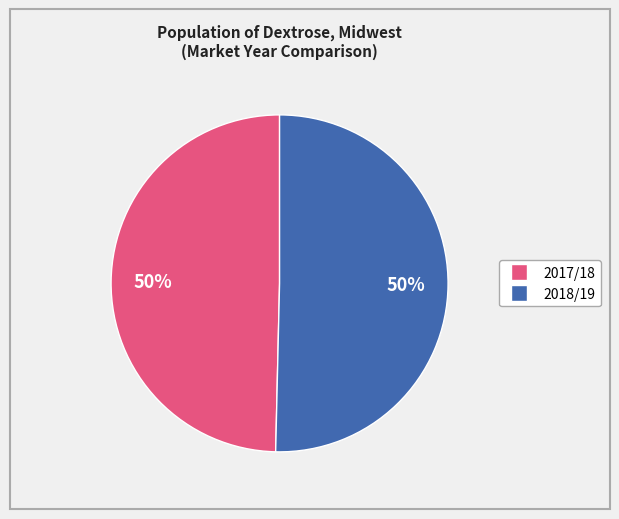

To the nearest percent, what is the average slice percentage?

50%